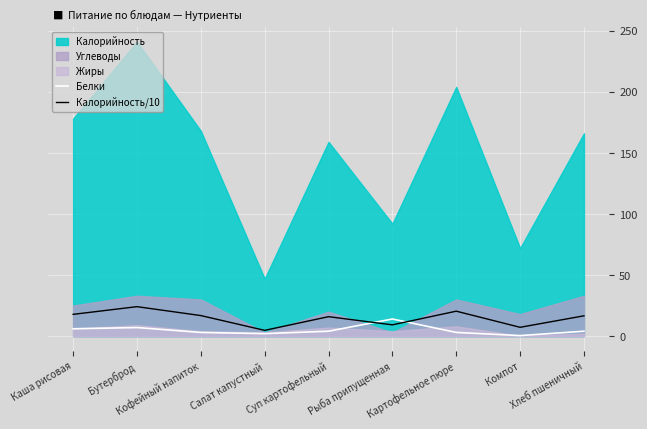

In Калорийность/10, how many points are higher than both neighbors (excluding endpoints)?

3